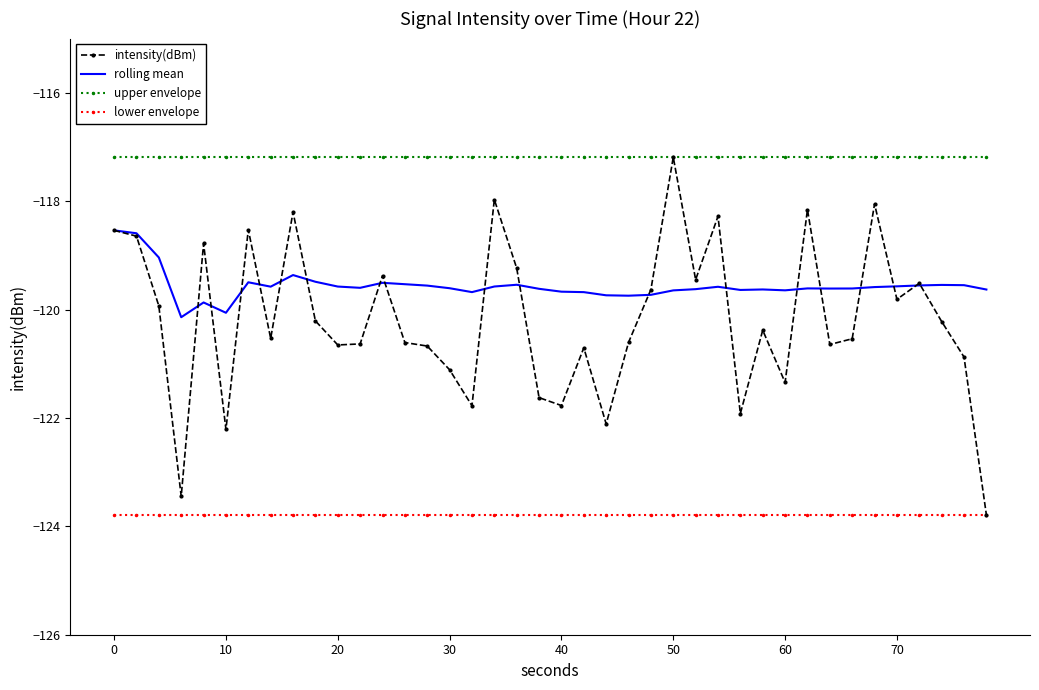

What are all the series names shown in the legend?

intensity(dBm), rolling mean, upper envelope, lower envelope